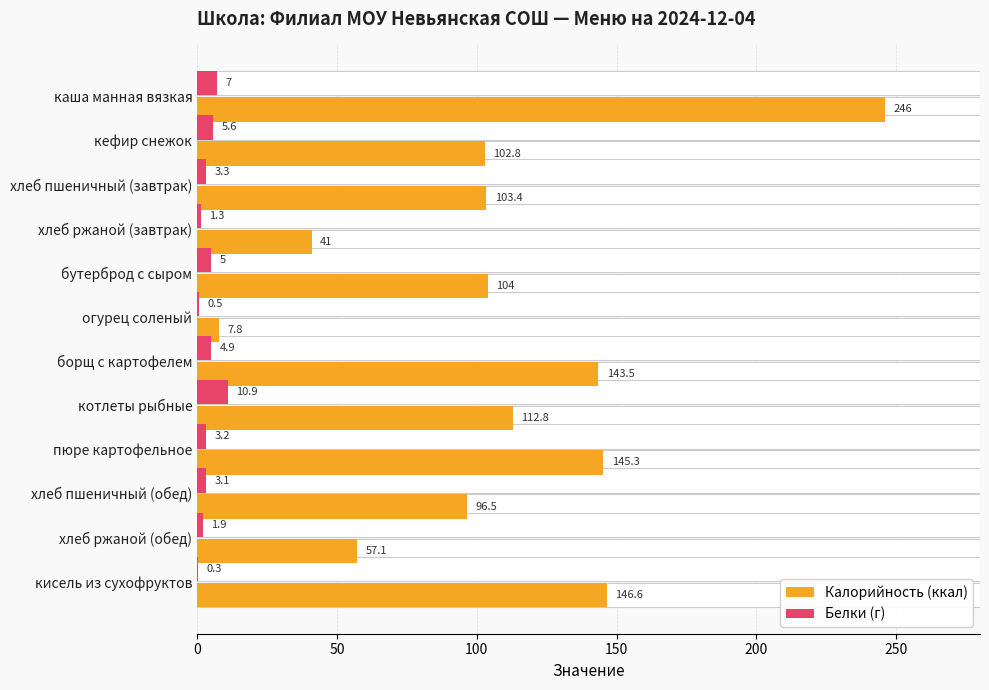

What is the average value of the Калорийность (ккал) series?

108.9